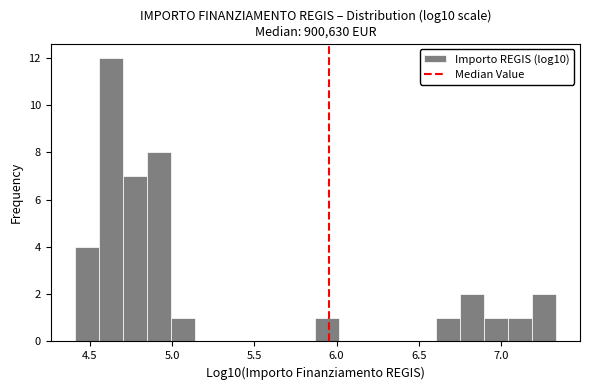

Around what value on the x-axis is the tallest bar? Give the approximate position of its centre, as read against the axis.

4.65